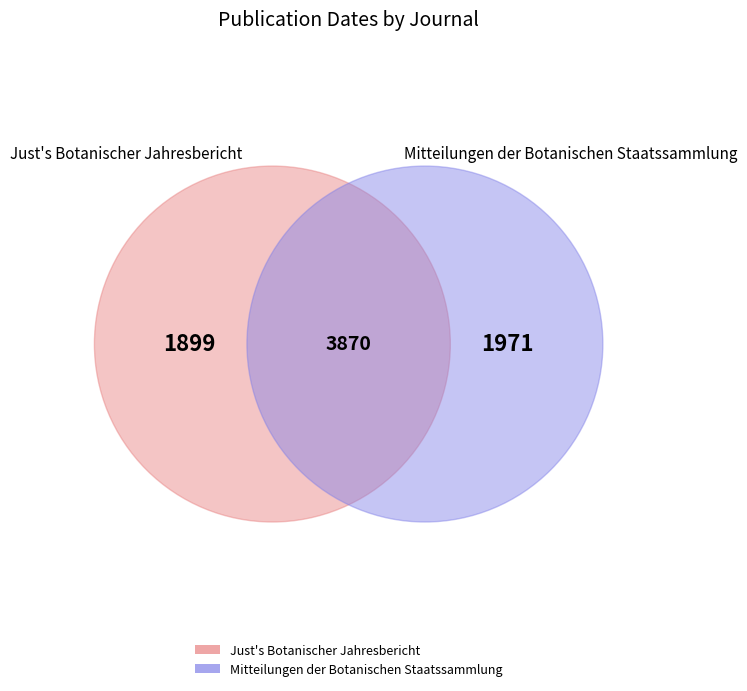

Is it true that Mitteilungen der Botanischen Staatssammlung is 51% of the pie?

True